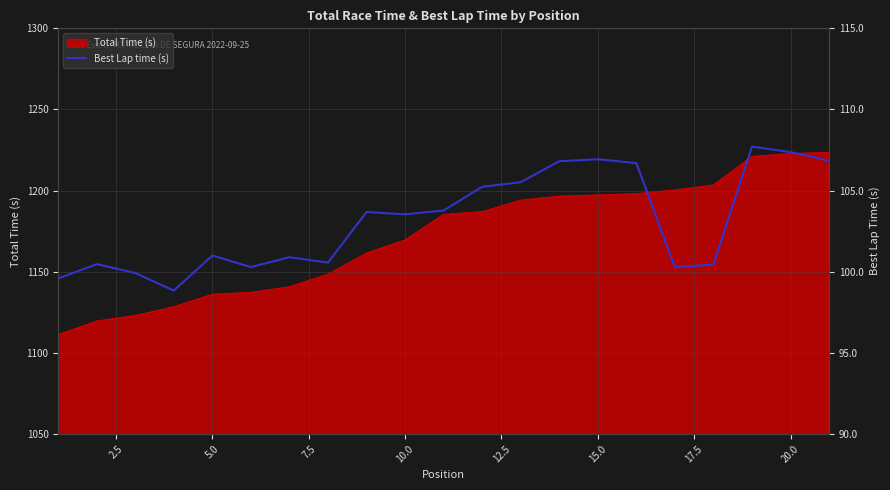

What is the highest value of the Total Time (s) series?

1223.5